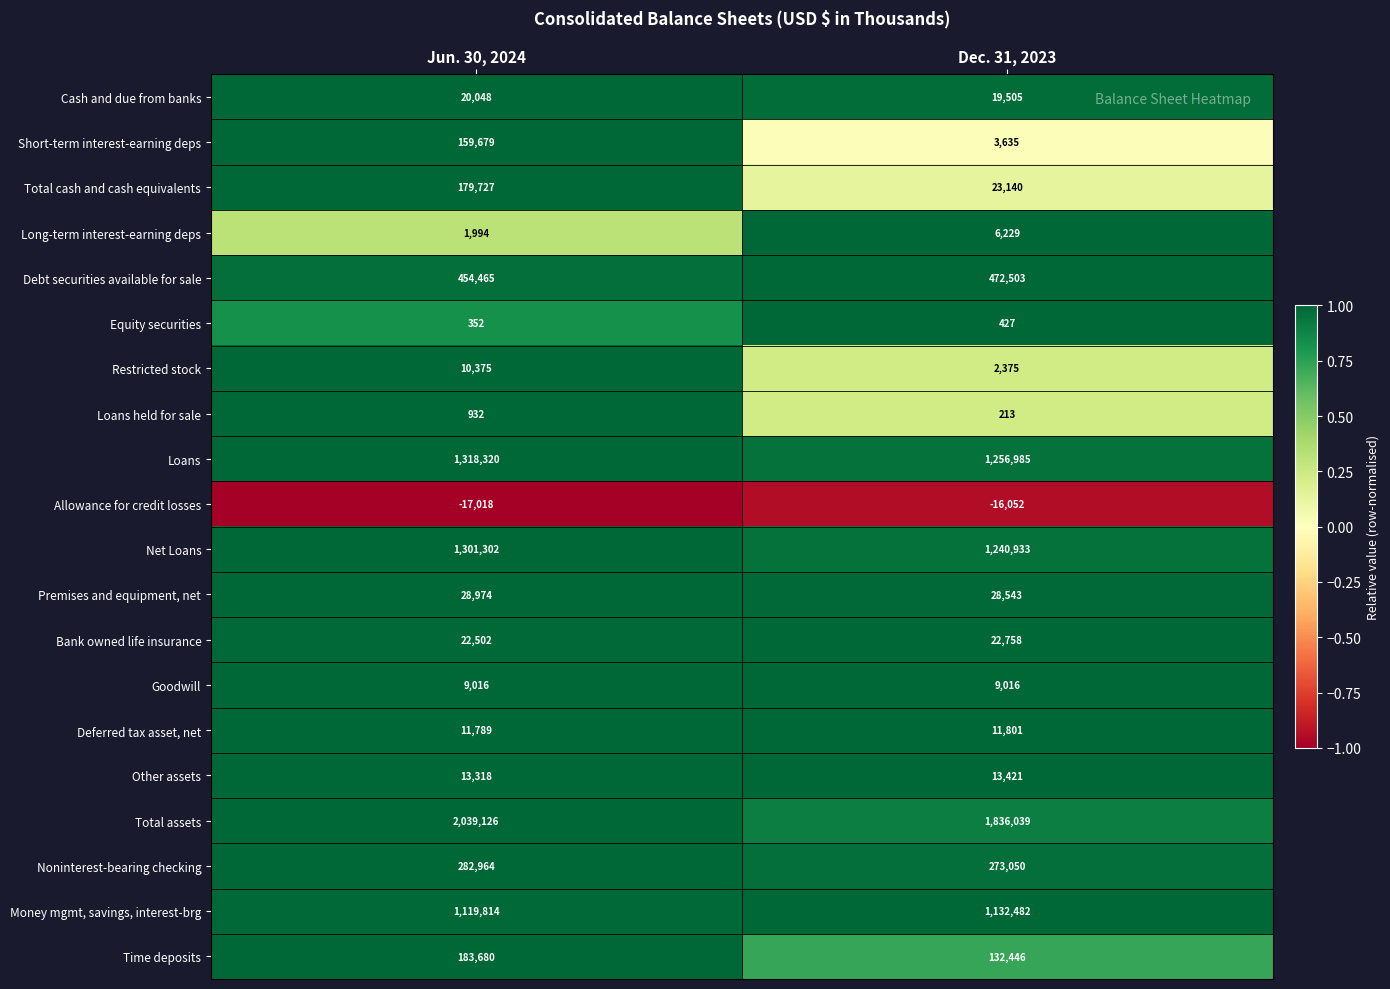

Which label corresponds to the largest value in the chart?

Jun. 30, 2024